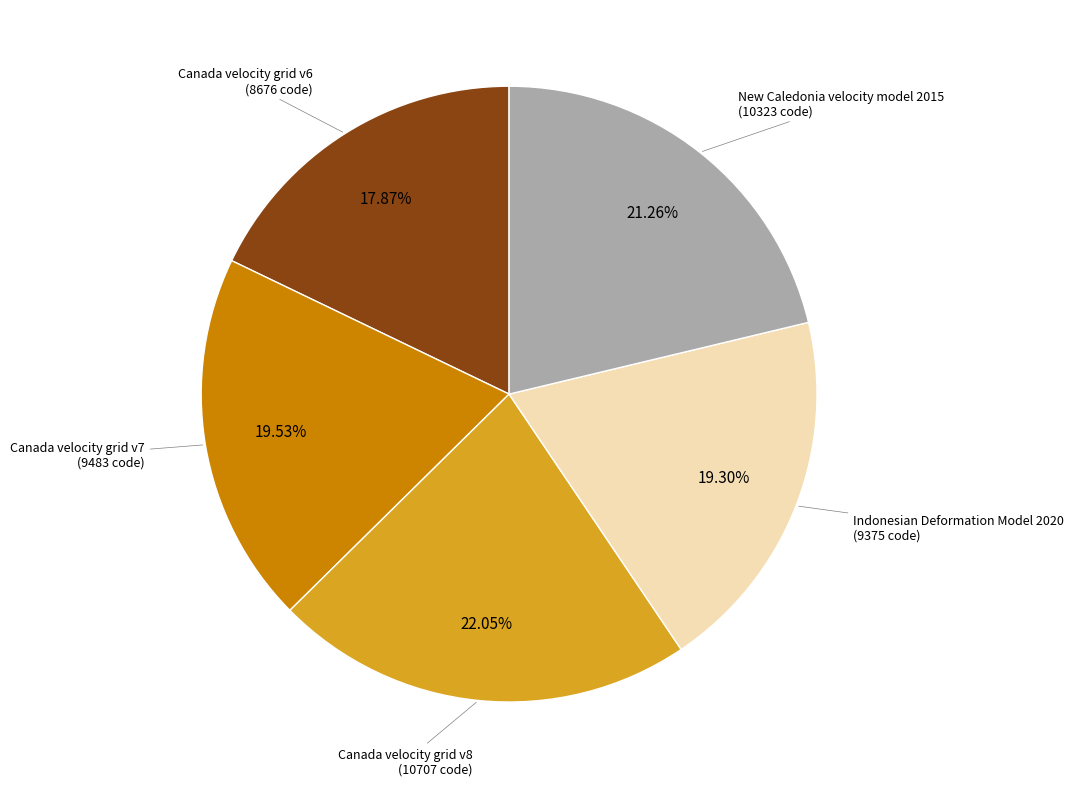

How many slices are in this pie chart?

5